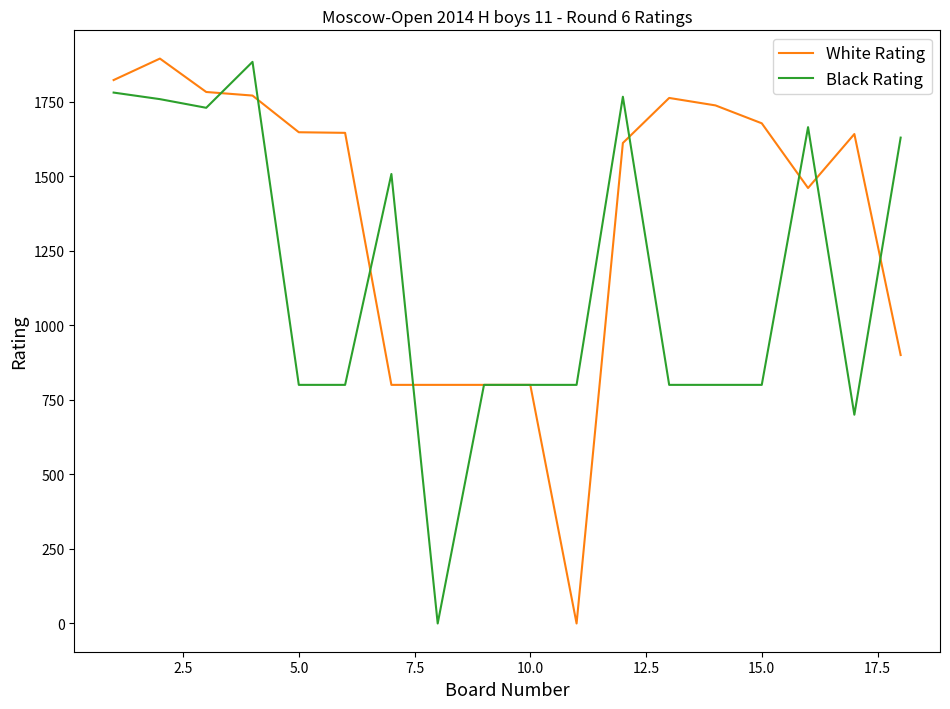

What is the difference between the maximum and minimum values in the Black Rating series?

1883